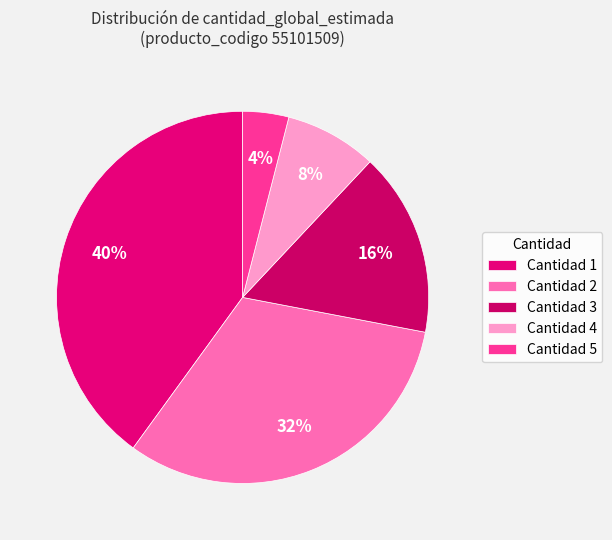

How many segments does this pie chart have?

5